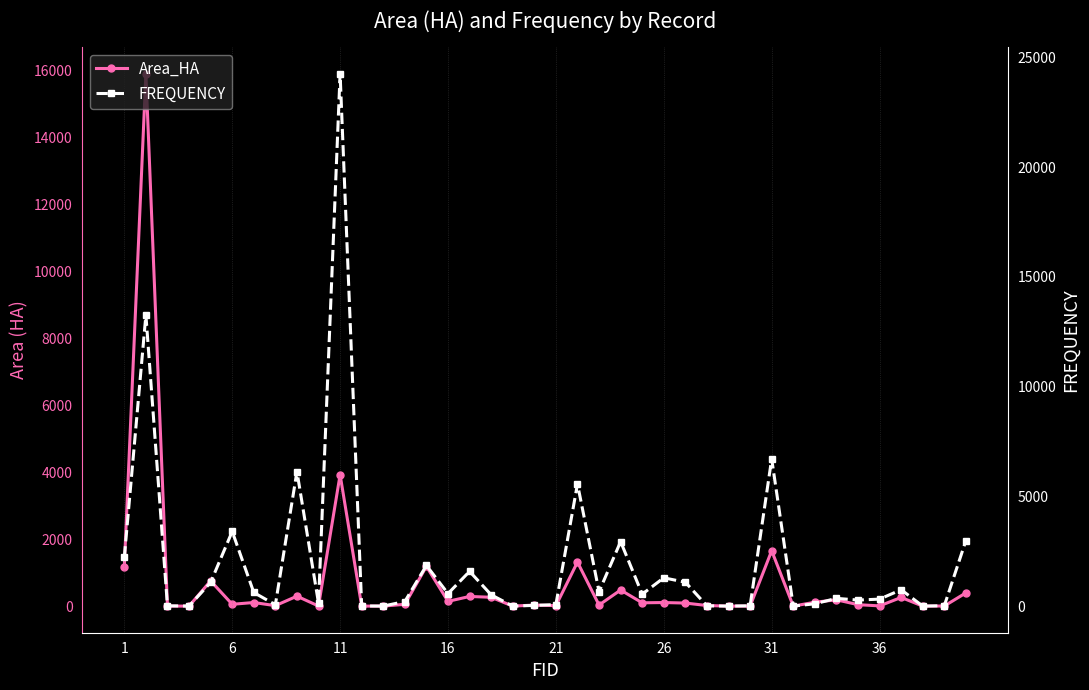

Rank the series by their average value, from highest to lowest.

FREQUENCY, Area_HA